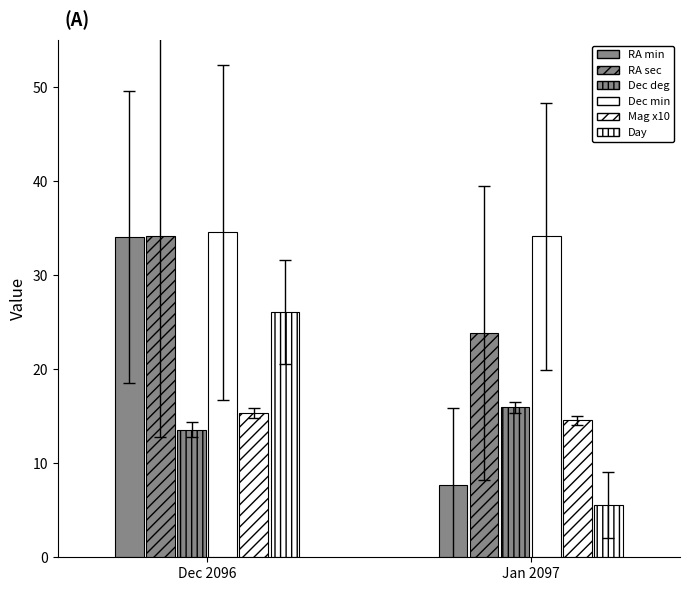

What is the total value across all series at Dec 2096?

157.8